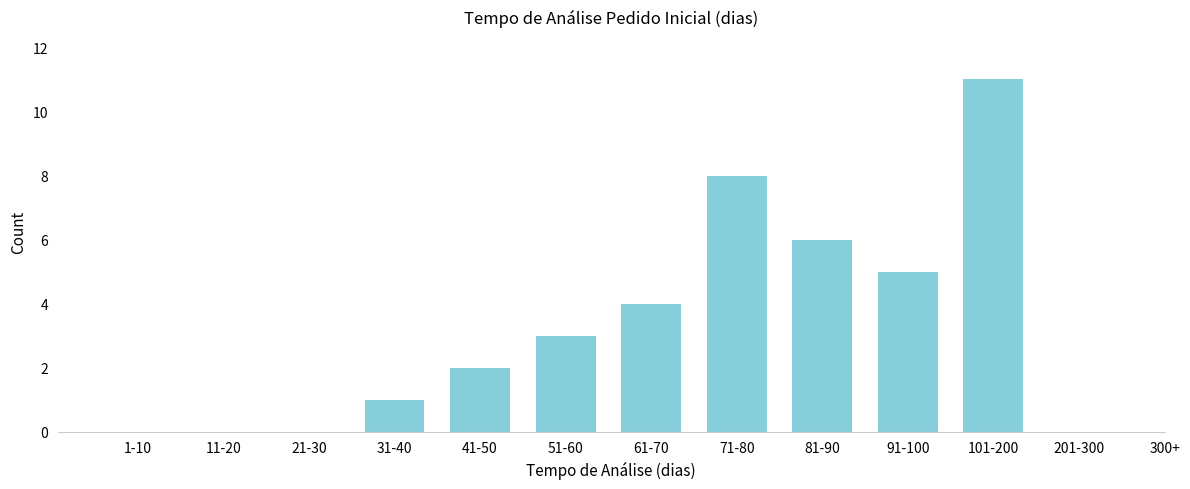

Reading left to right, extract all data points from this chart.

1-10=0	11-20=0	21-30=0	31-40=1	41-50=2	51-60=3	61-70=4	71-80=8	81-90=6	91-100=5	101-200=11	201-300=0